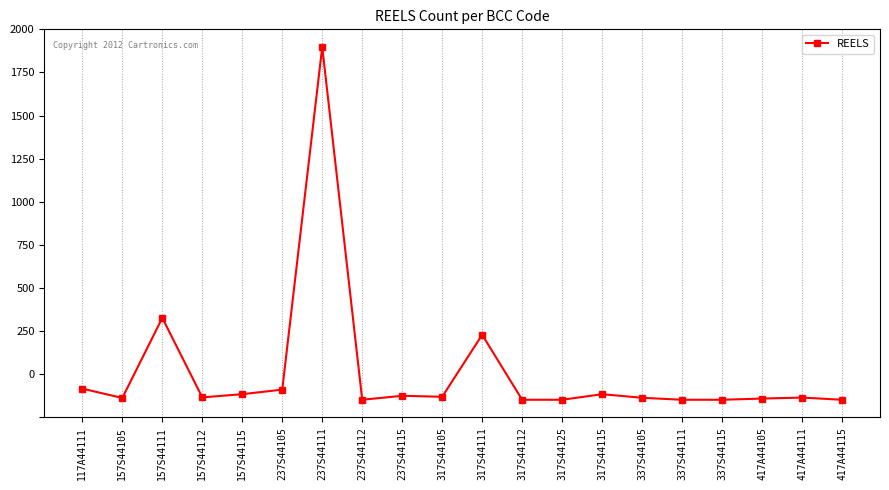

What is the change in value from 157S44111 to 317S44115?

-384